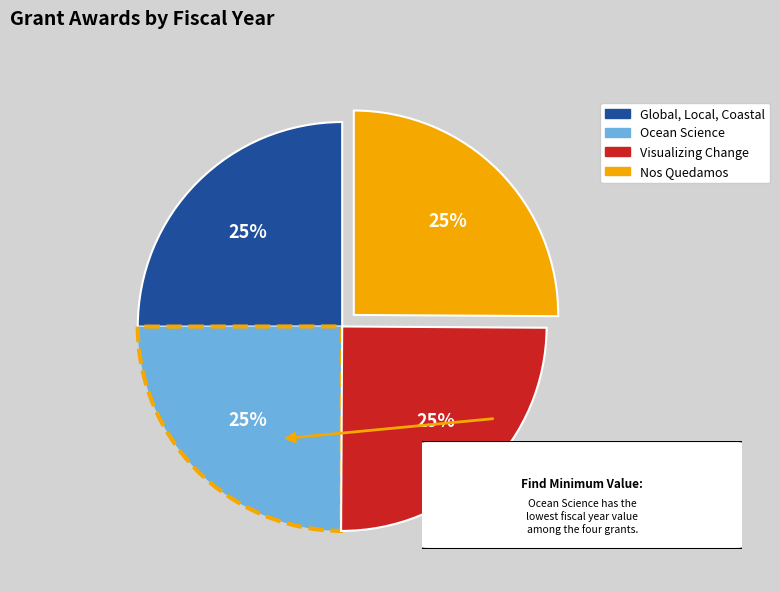

To the nearest percent, what is the combined percentage of Ocean Science and Global, Local, Coastal?

50%